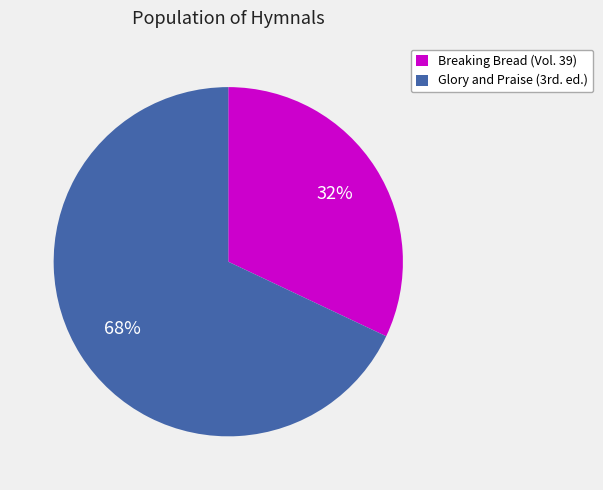

To the nearest percent, what is the difference between the largest and smallest slice percentages?

36%